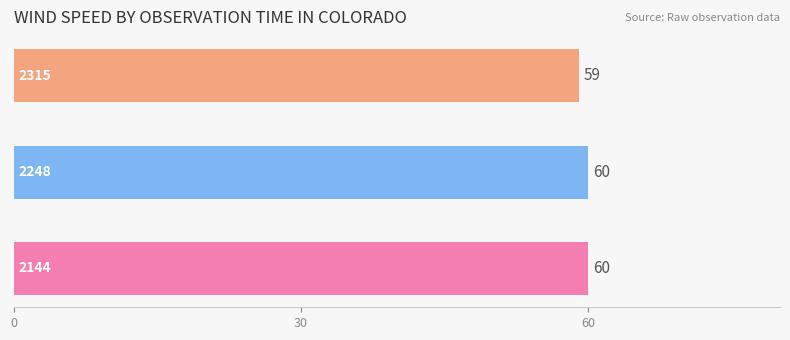

Reading bottom to top, extract all data points from this chart.

60	60	59